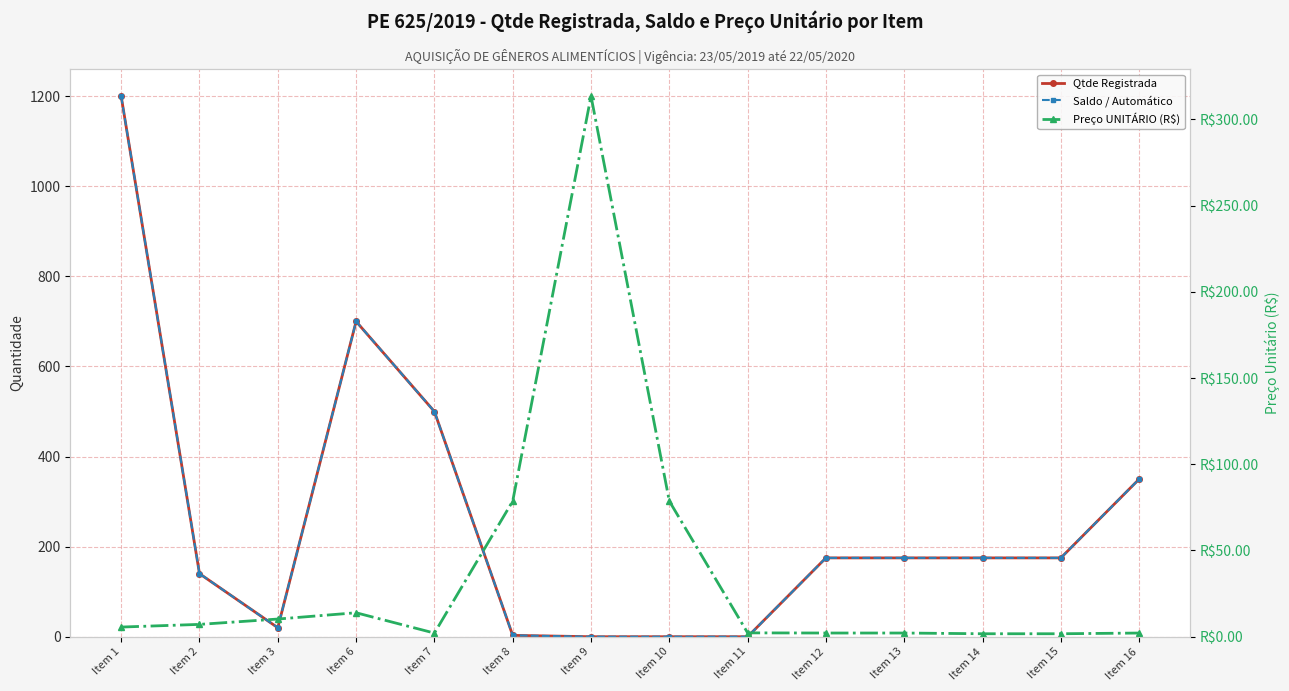

True or false: Preço UNITÁRIO (R$) and Saldo / Automático intersect in this chart.

True